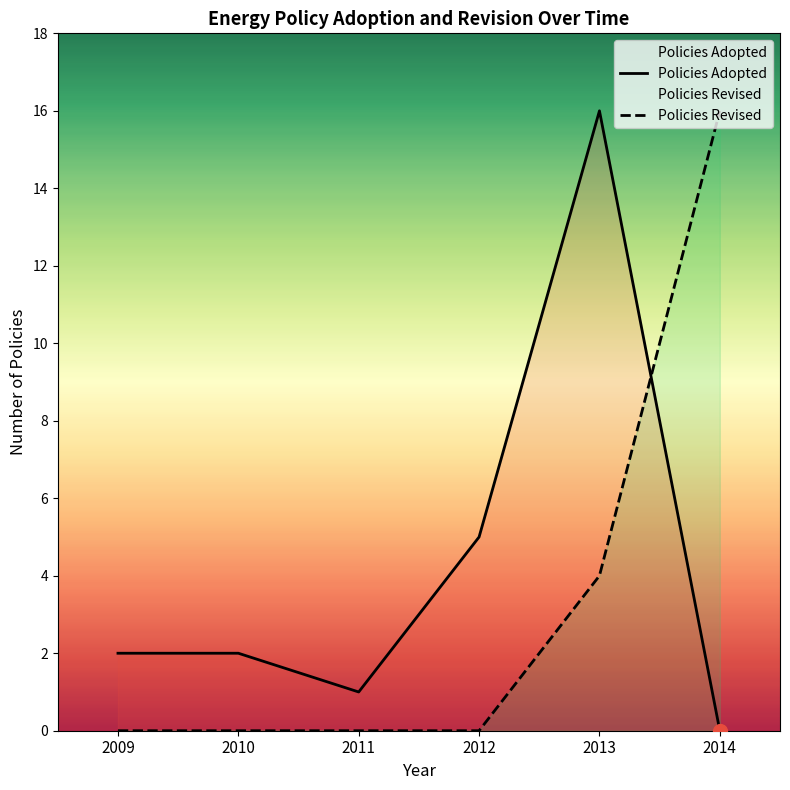

Count the Policies Revised values in the range 0 to 4.

5